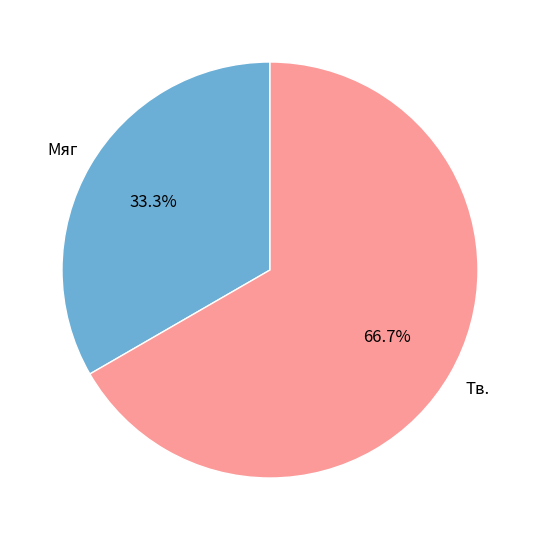

What portion of the pie excludes Тв.?

33.3%